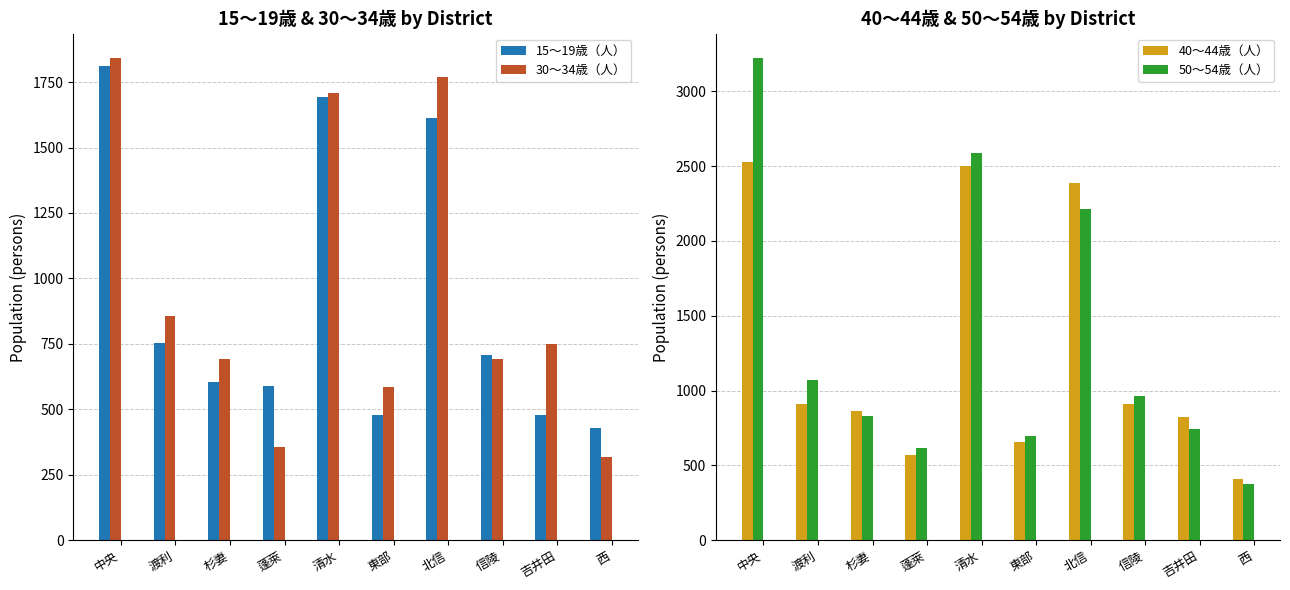

Reading right to left, what are all the values shown in this chart?

15～19歳（人）: 430	478	706	1613	480	1692	590	605	752	1811
30～34歳（人）: 317	750	693	1768	586	1709	357	692	857	1843
40～44歳（人）: 409	821	912	2387	655	2500	568	863	911	2528
50～54歳（人）: 376	742	962	2213	699	2584	619	830	1074	3224